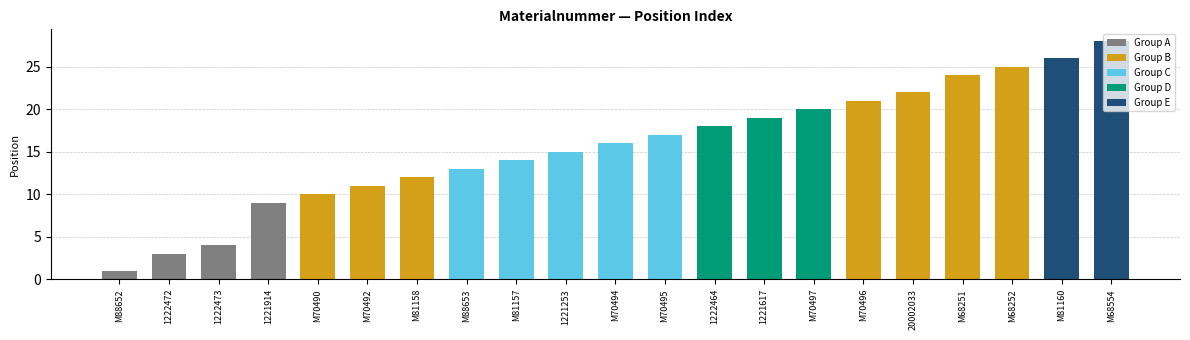

Rank the categories by value from highest to lowest.

M68554, M81160, M68252, M68251, 20002033, M70496, M70497, 1221617, 1222464, M70495, M70494, 1221253, M81157, M88653, M81158, M70492, M70490, 1221914, 1222473, 1222472, M88652